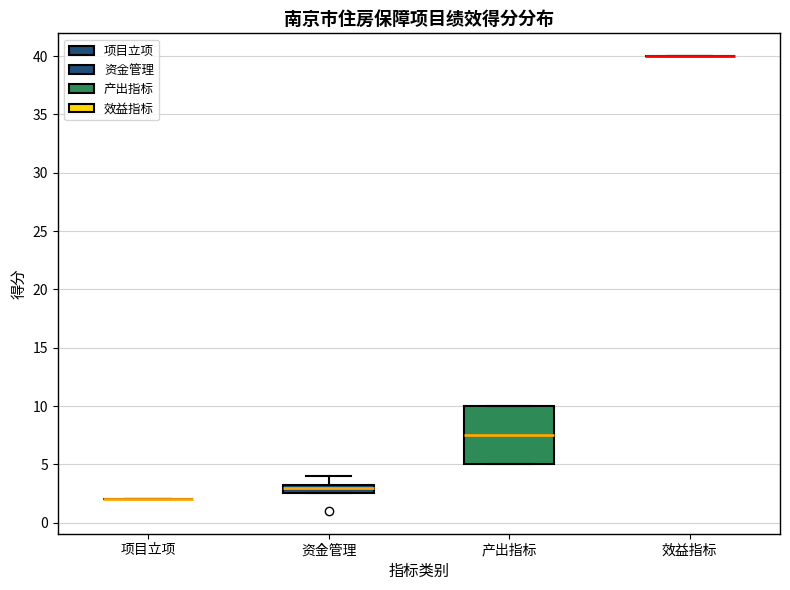

Which box is the tallest, from its lower edge to its upper edge?

产出指标